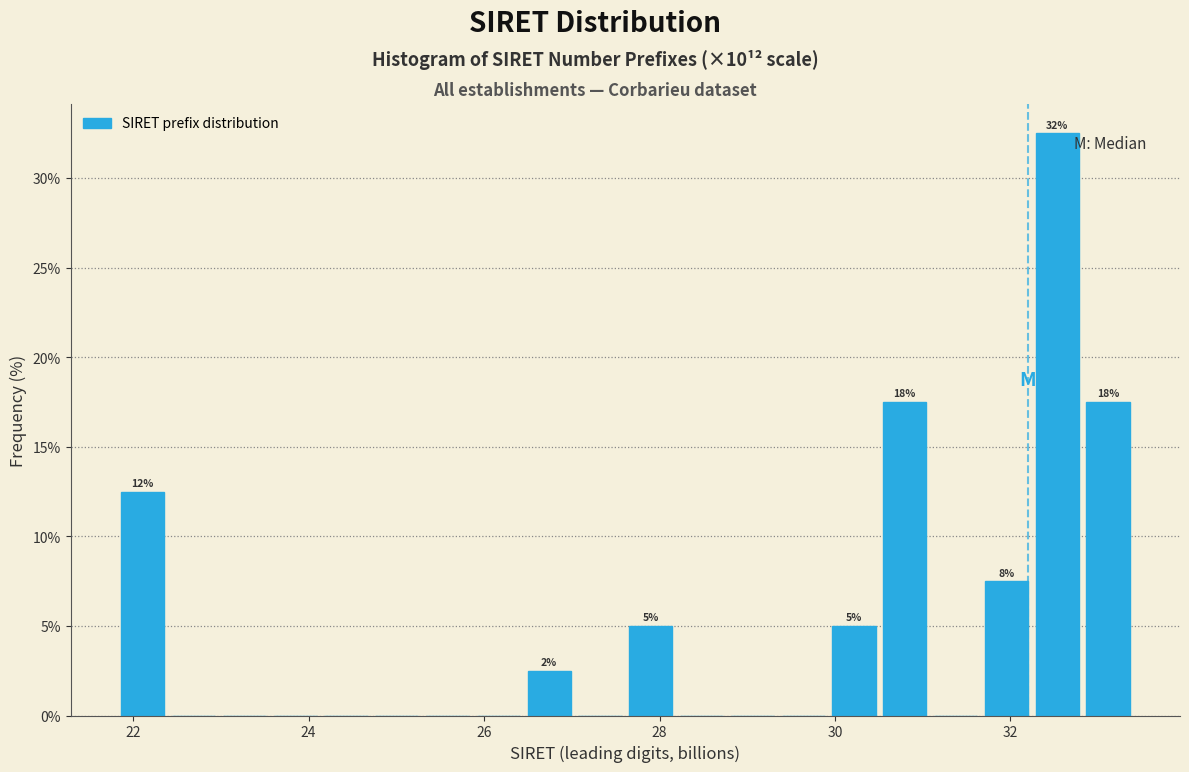

Read against the x-axis, roughly where is the centre of the tallest bar?

32.6